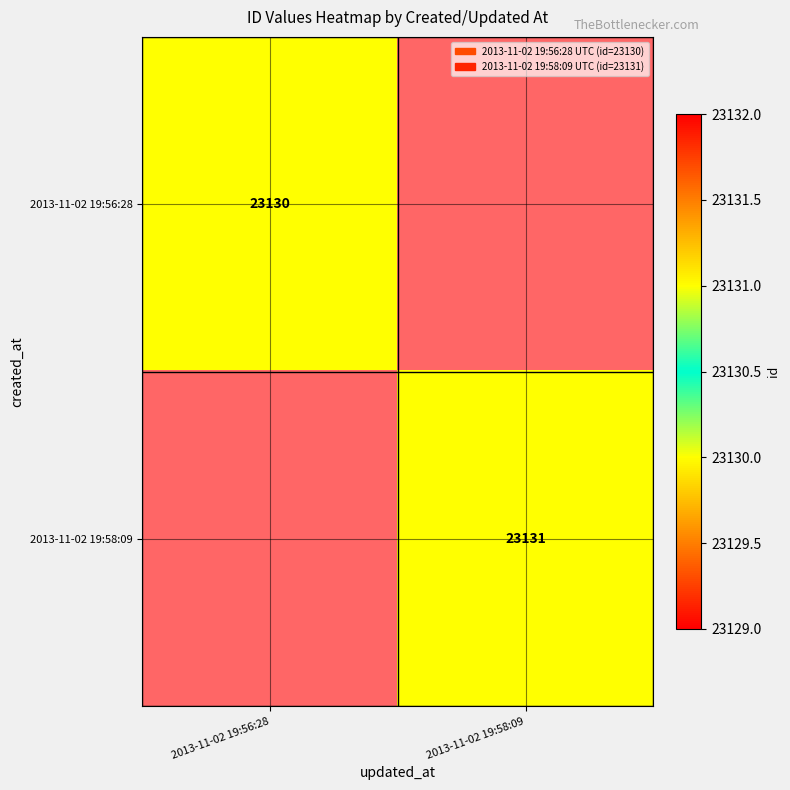

Is it true that 2013-11-02 19:56:28 equals 23130 at 2013-11-02 19:56:28?

True